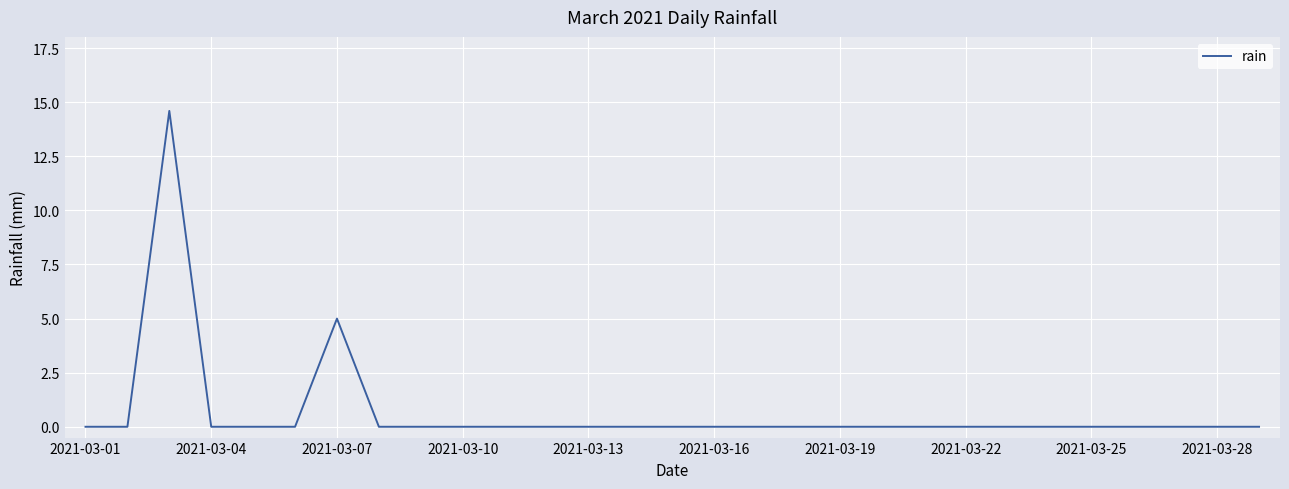

Count the number of data series in this chart.

1